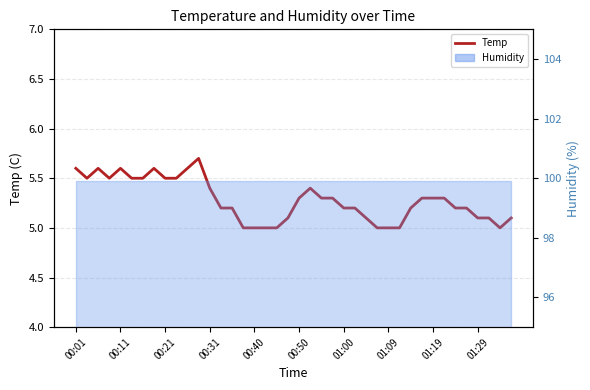

How many points are higher than both their immediate neighbors (excluding endpoints)?

5